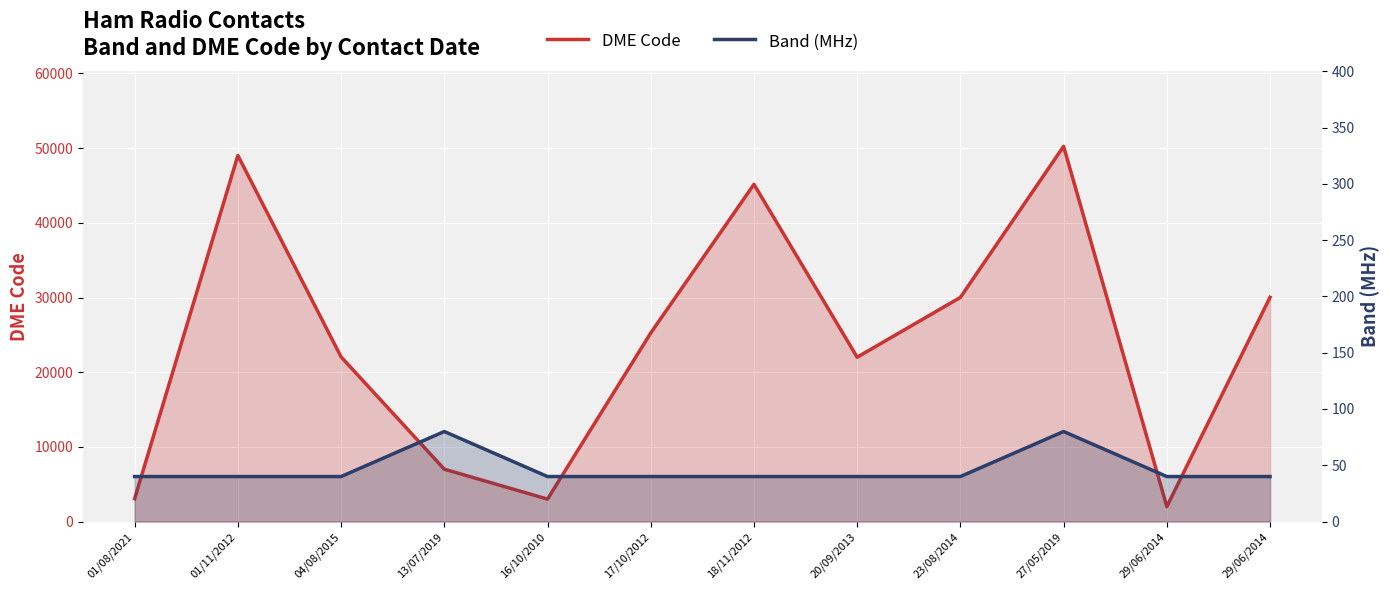

Where is Band (MHz) nearest to the value 60?

01/08/2021